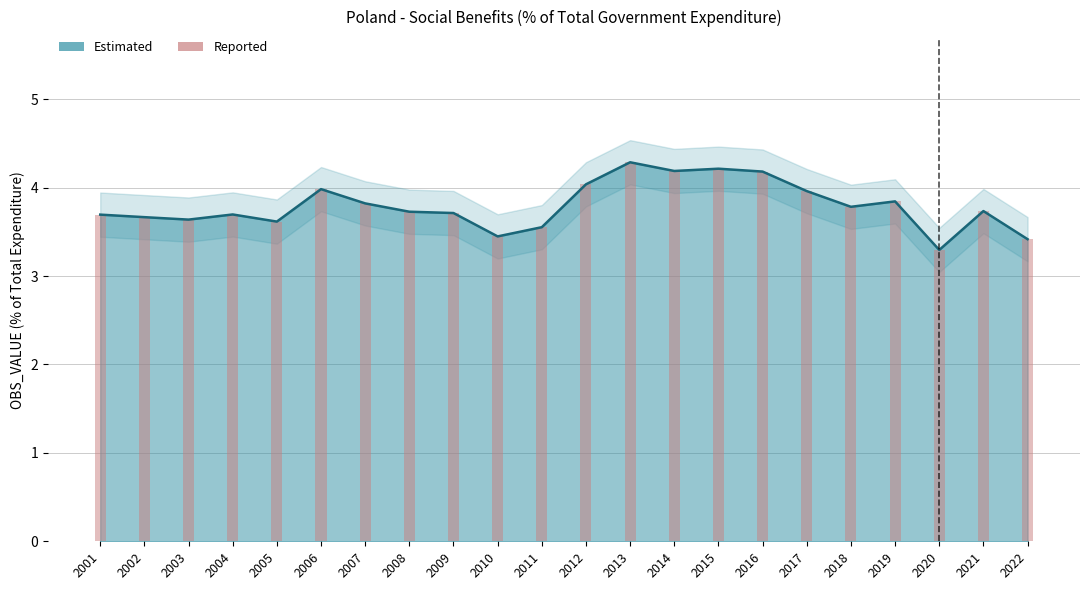

What is the smallest value displayed?

3.3